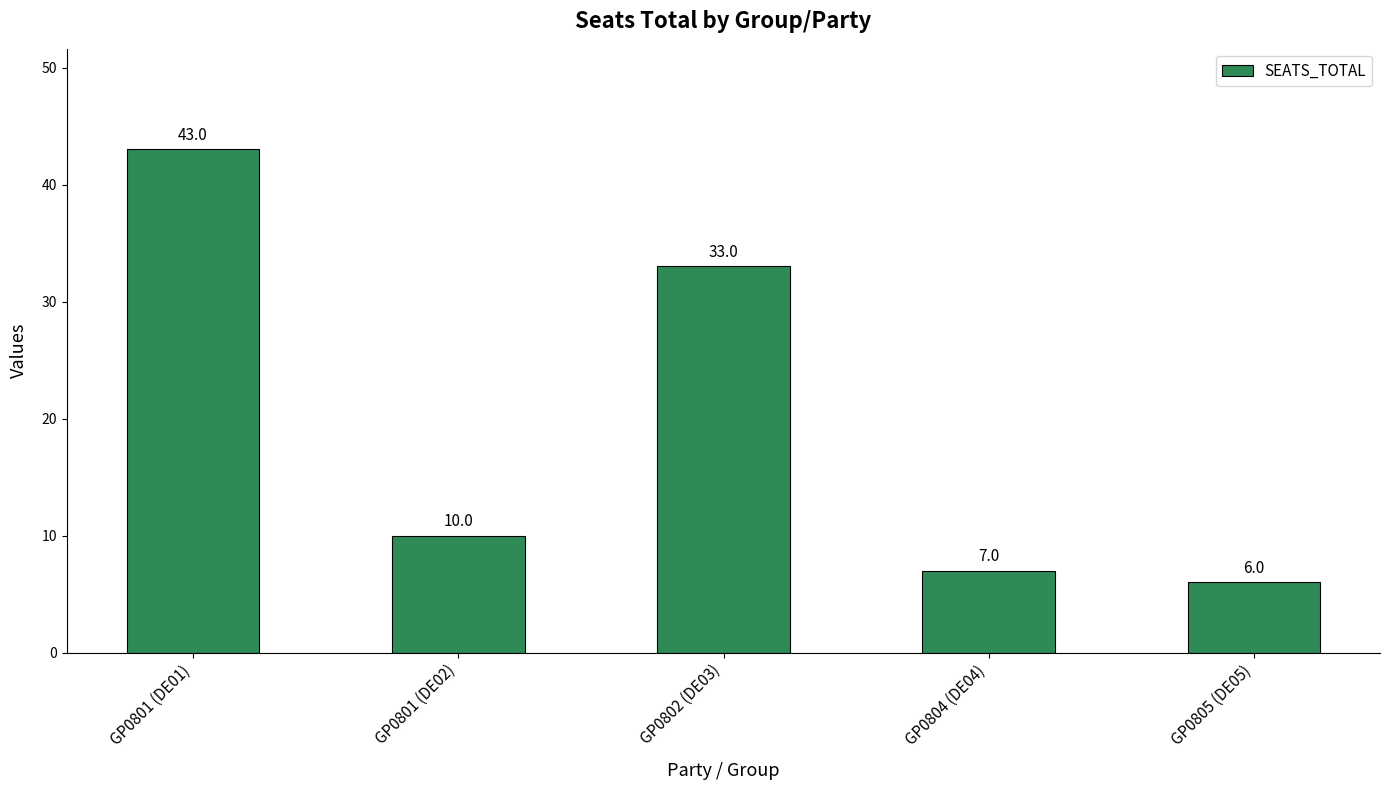

How many bars are there in total?

5